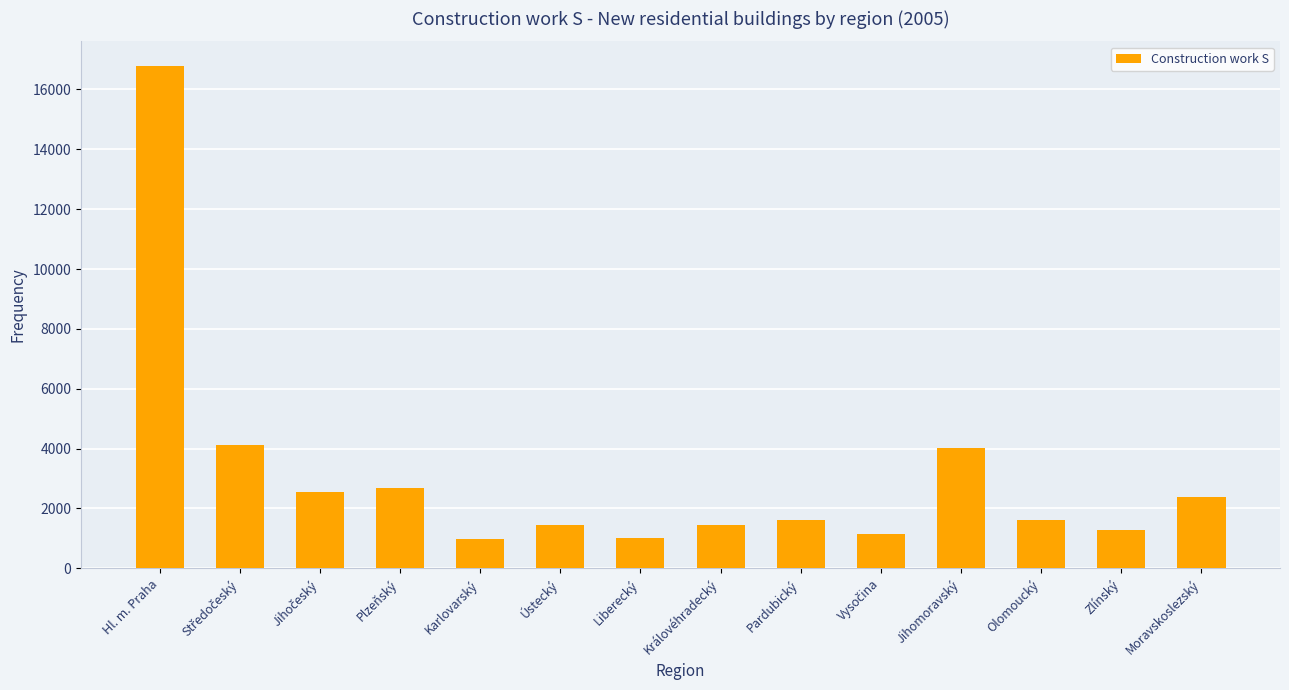

Is it true that the value at Pardubický is 2240?

False